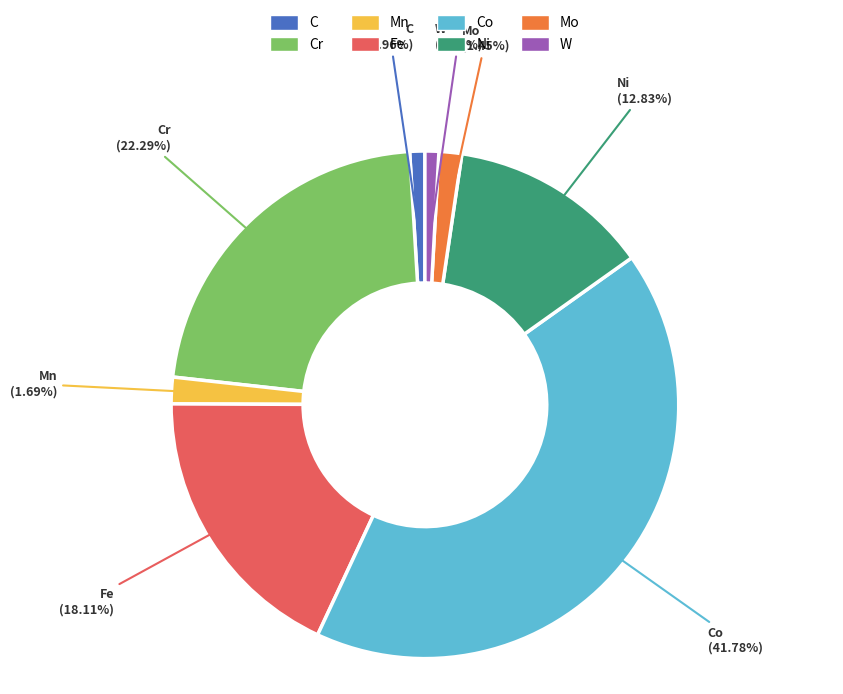

Is there any slice that represents more than half of the pie?

No